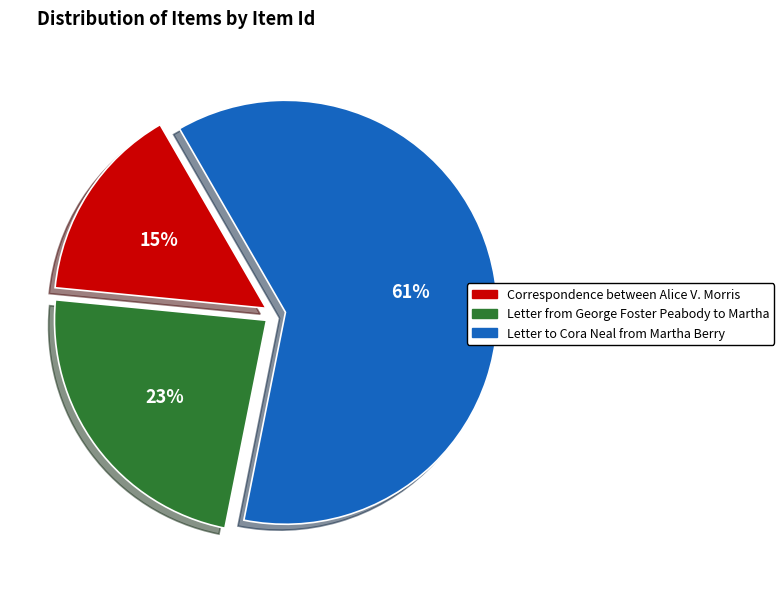

To the nearest percent, what is the difference between the largest and smallest slice percentages?

46%